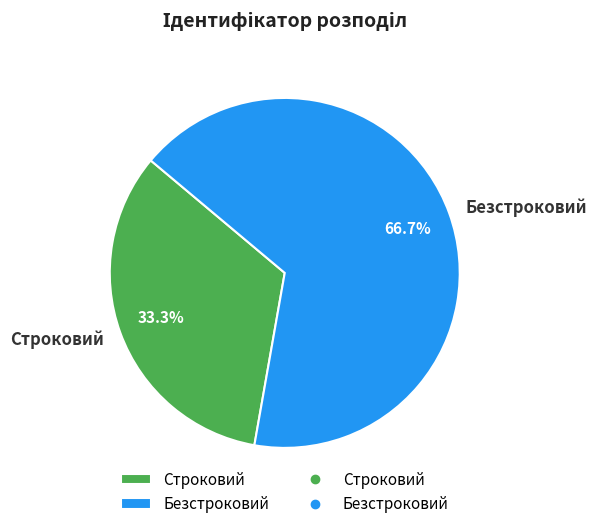

Which category has the biggest portion of the pie?

Безстроковий